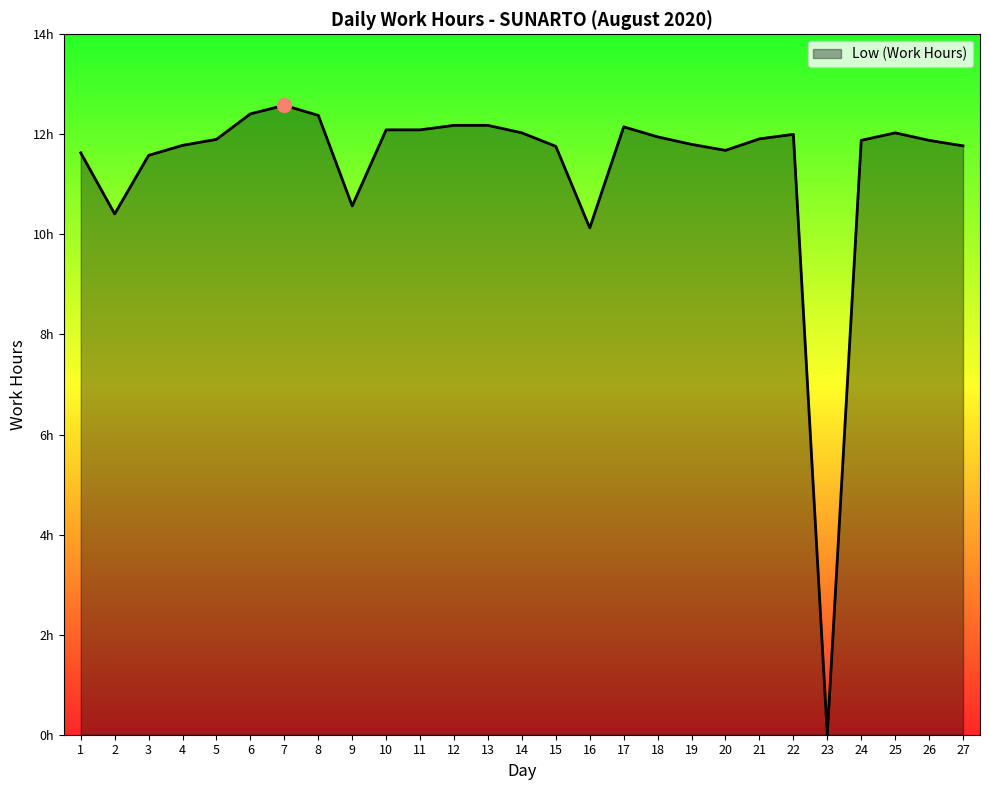

Is this an area chart (filled region under the line)?

Yes